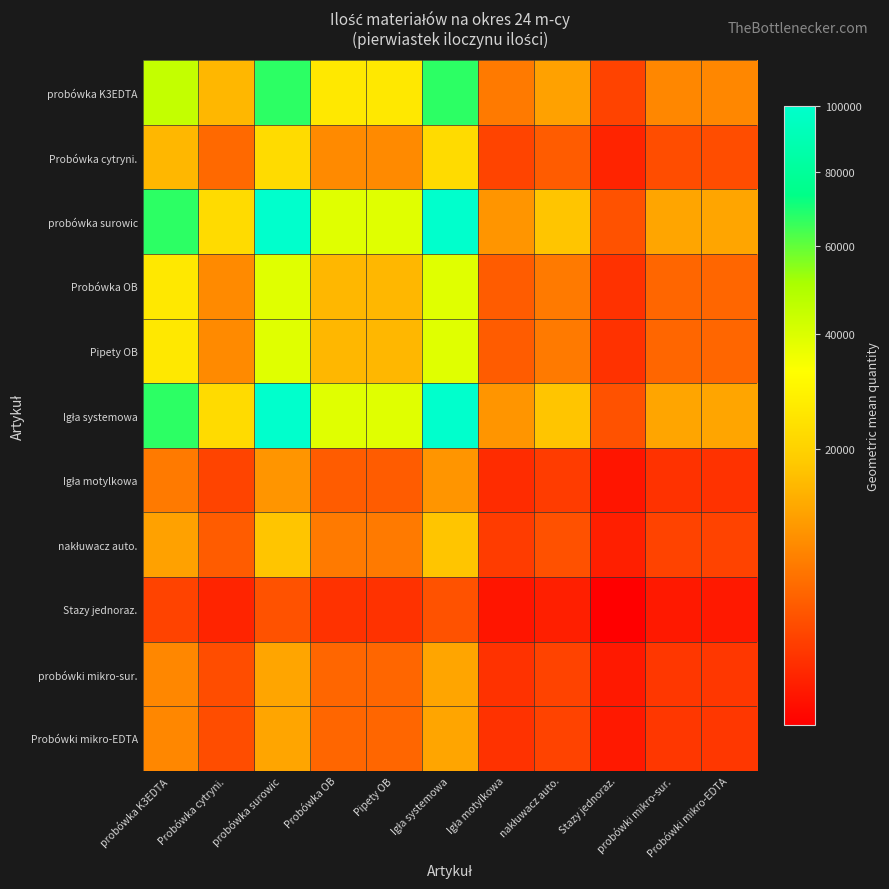

At which category is the sum across all series the highest?

probówka surowic